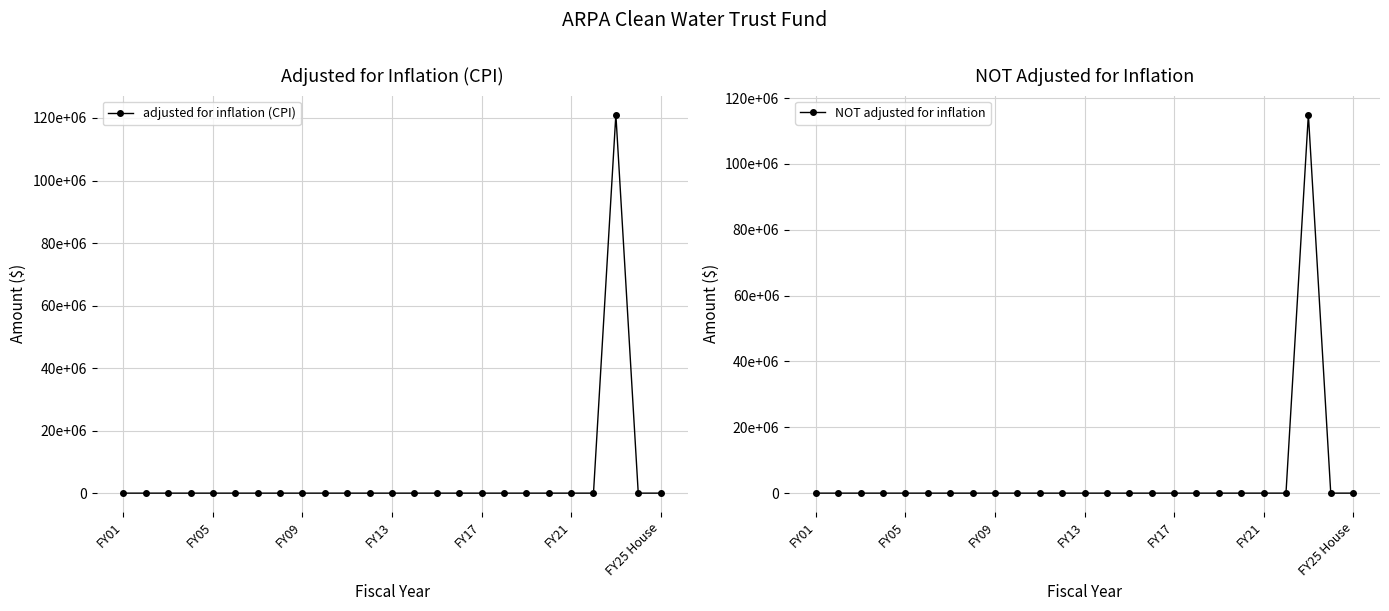

List the labels in order of adjusted for inflation (CPI) value, largest first.

22, FY01, FY05, FY09, FY13, FY17, FY21, FY25 House, 7, 8, 9, 10, 11, 12, 13, 14, 15, 16, 17, 18, 19, 20, 21, 23, 24